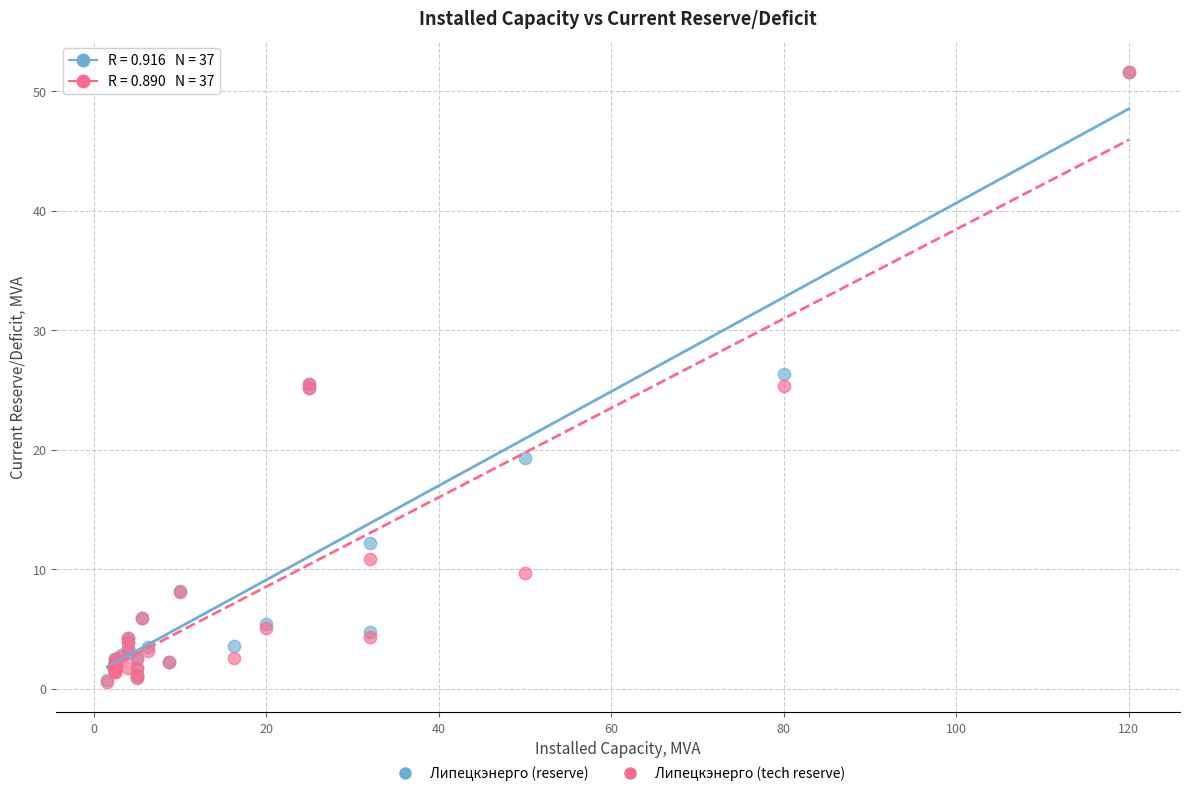

Which series has the largest Y range (max minus min)?

Липецкэнерго (tech reserve)